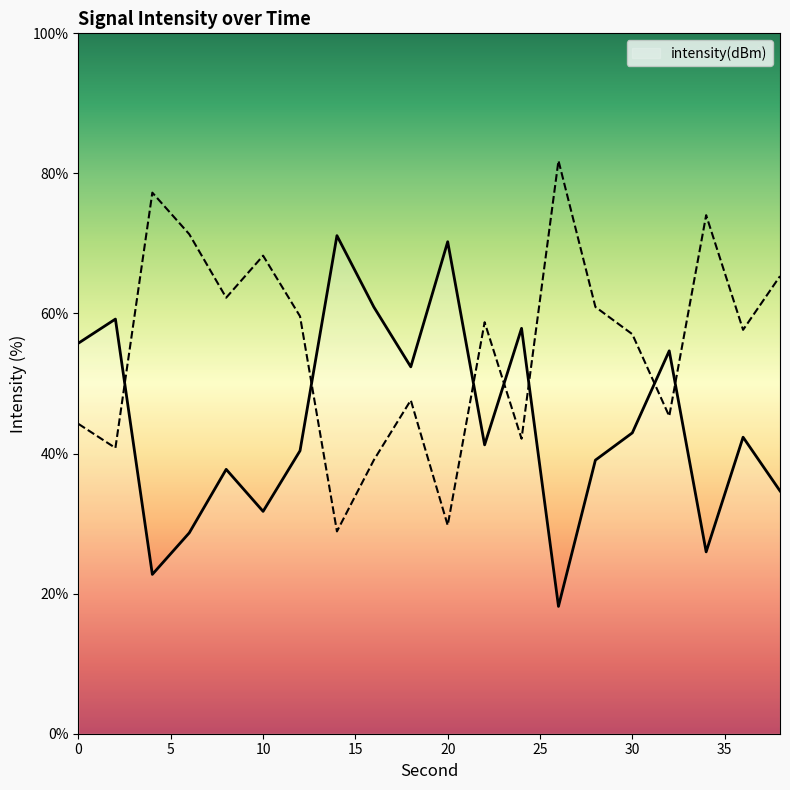

Does the chart have visible grid lines?

No